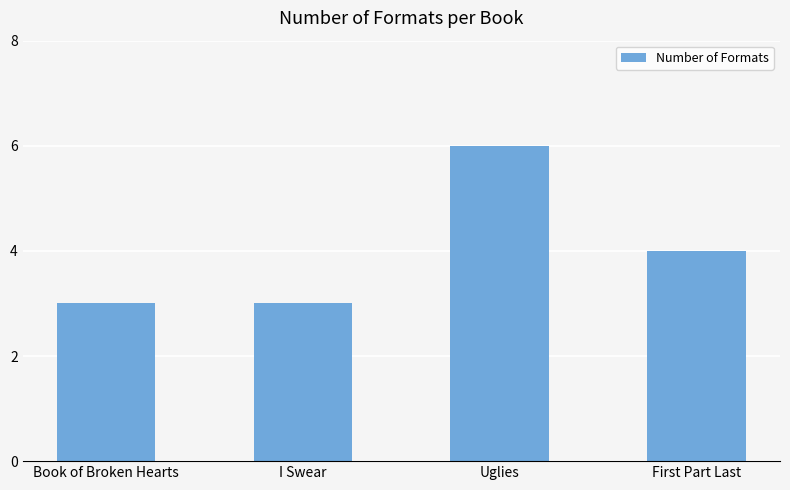

Reading left to right, transcribe all the data shown in this chart.

Book of Broken Hearts=3	I Swear=3	Uglies=6	First Part Last=4